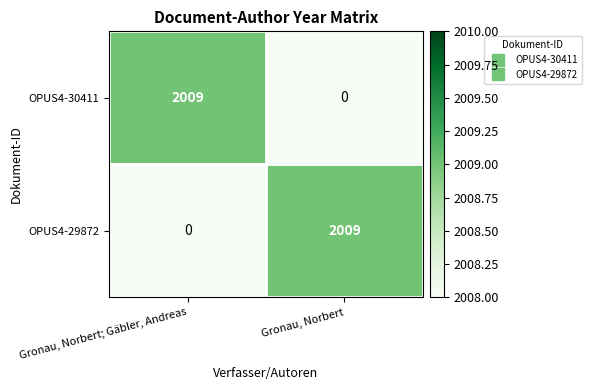

What is the maximum value shown in the chart?

2009